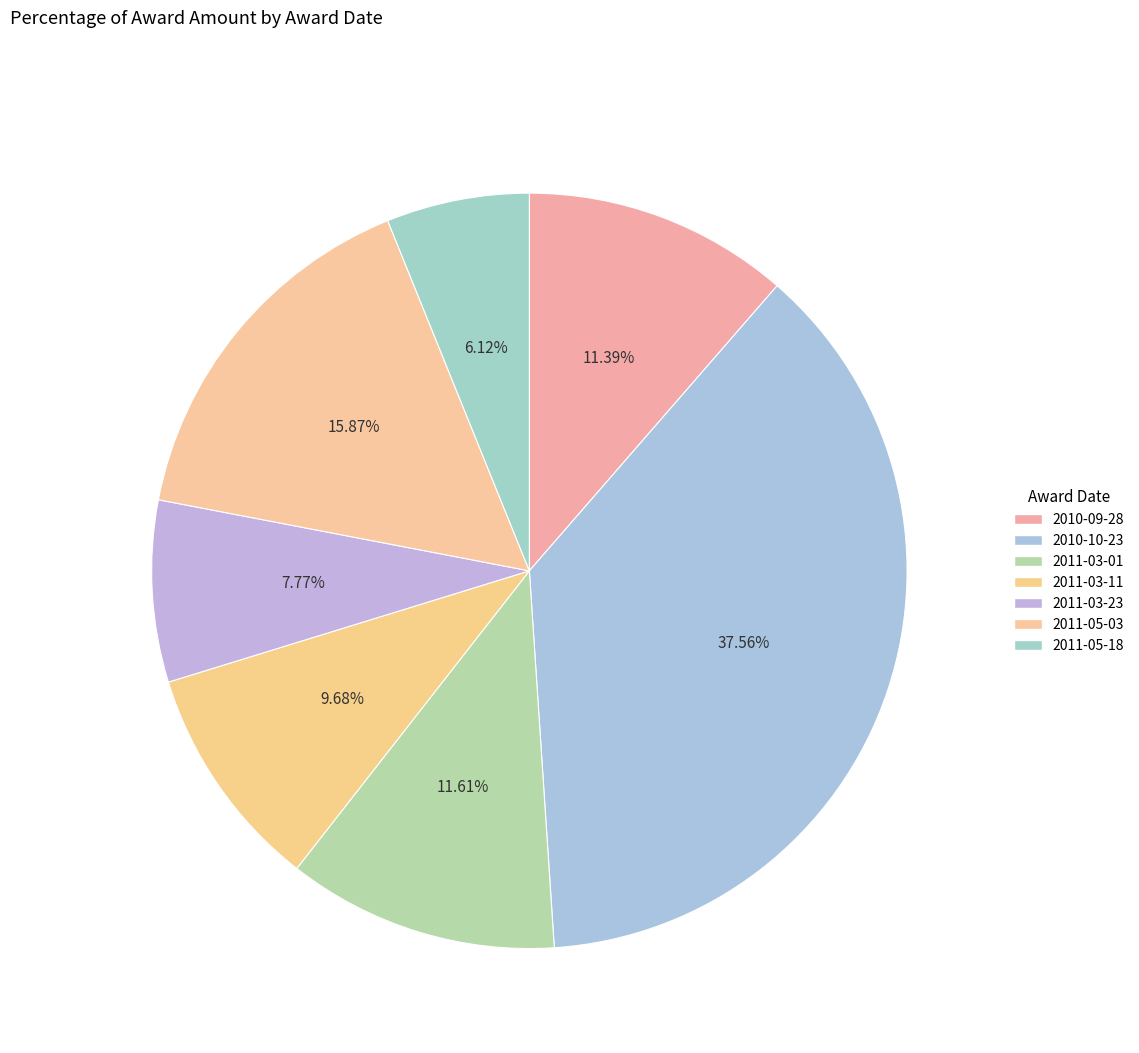

How many slices are in this pie chart?

7